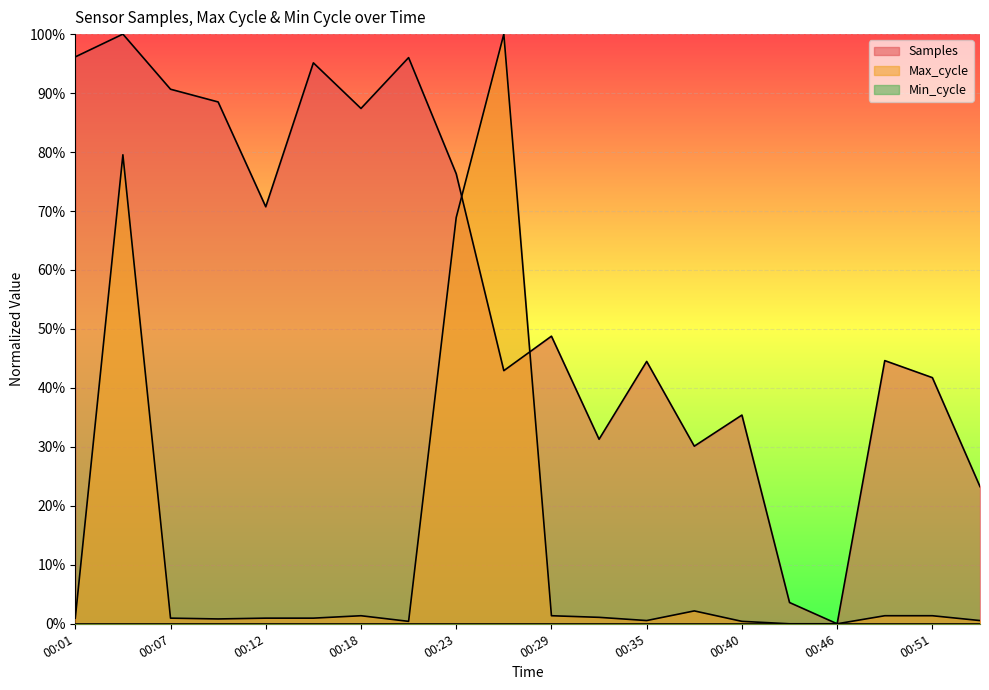

At which label is Samples closest to 0?

00:46